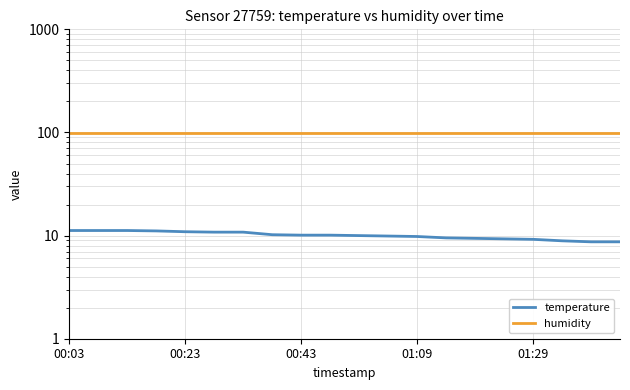

At which category is the sum across all series the highest?

00:03